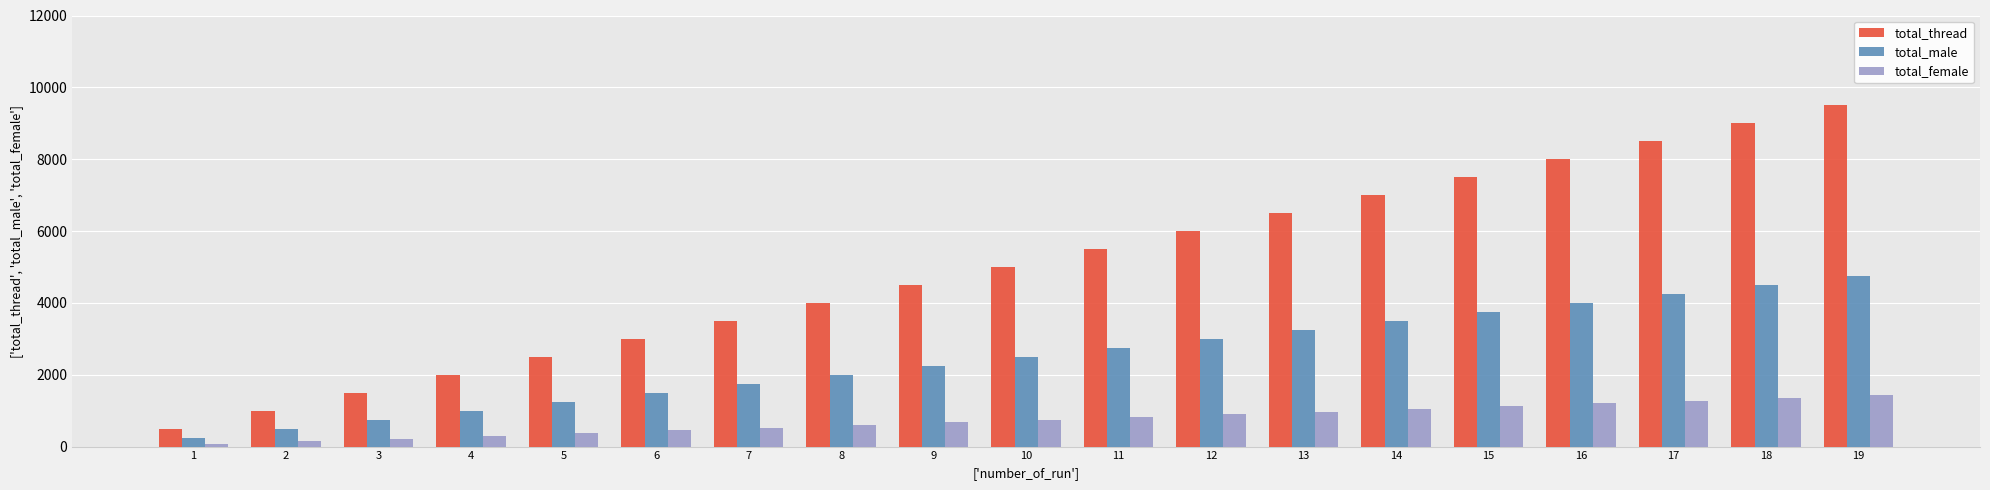

Which series has the largest total across all categories?

total_thread